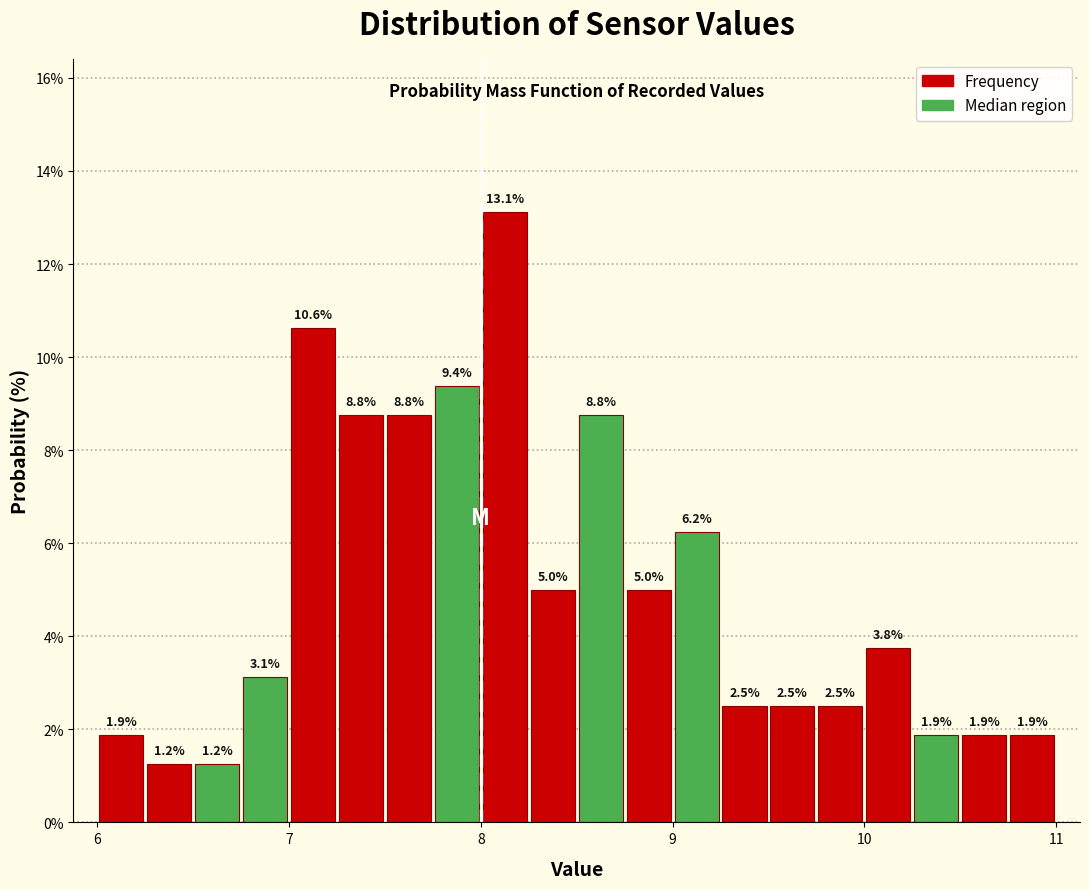

Read against the x-axis, roughly where is the centre of the tallest bar?

8.1